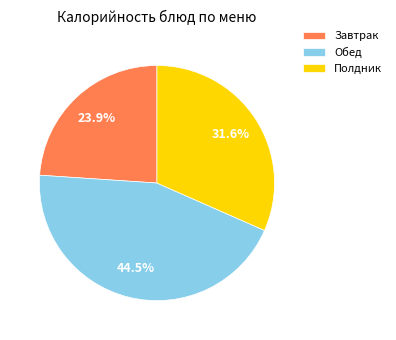

How many slices are in this pie chart?

3